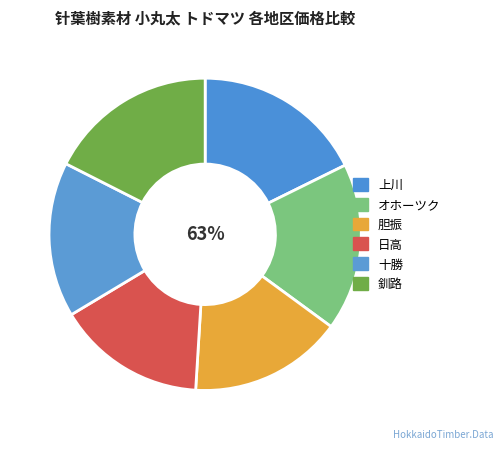

Does any single category account for the majority?

No